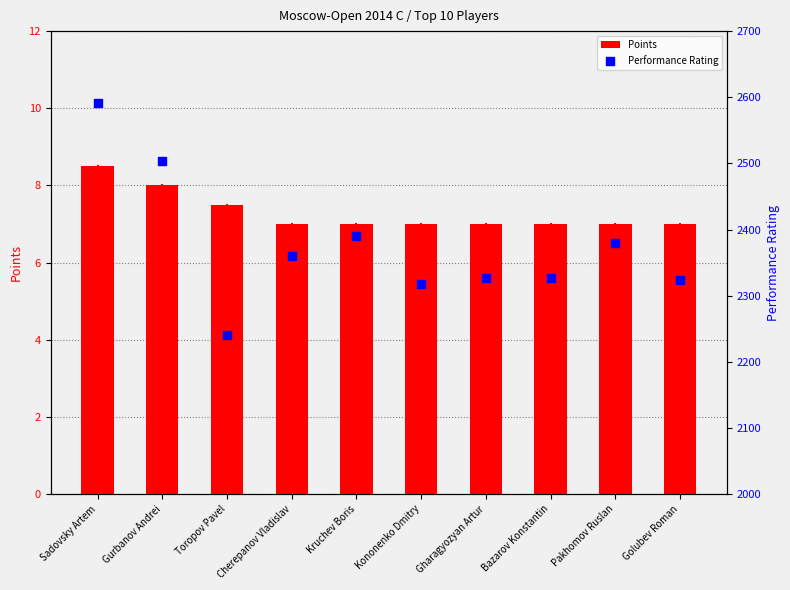

What are all the series names shown in the legend?

Points, Performance Rating